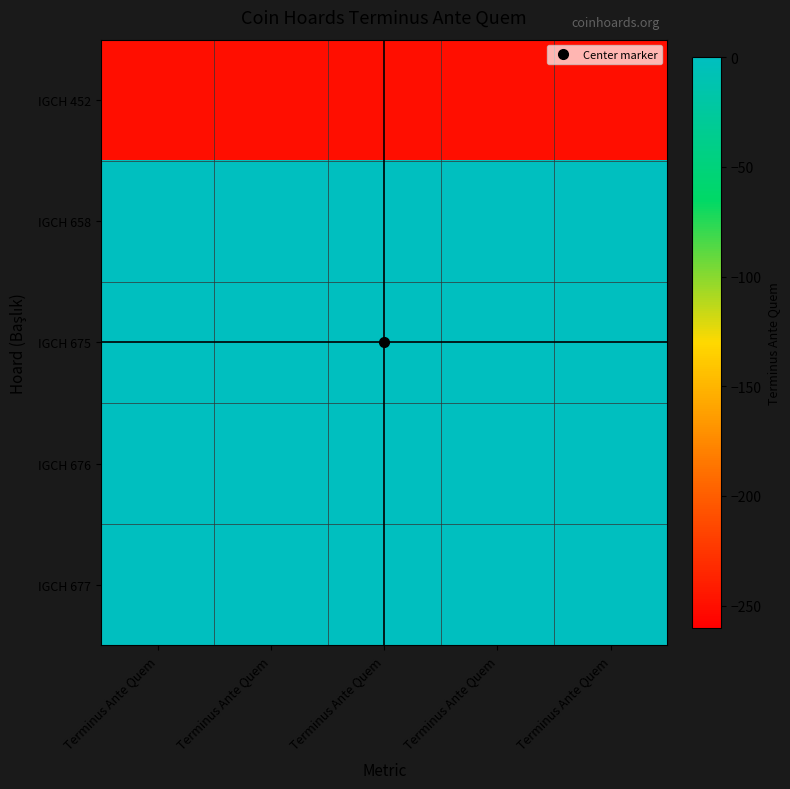

At which category does the chart reach its peak across all series?

Terminus Ante Quem